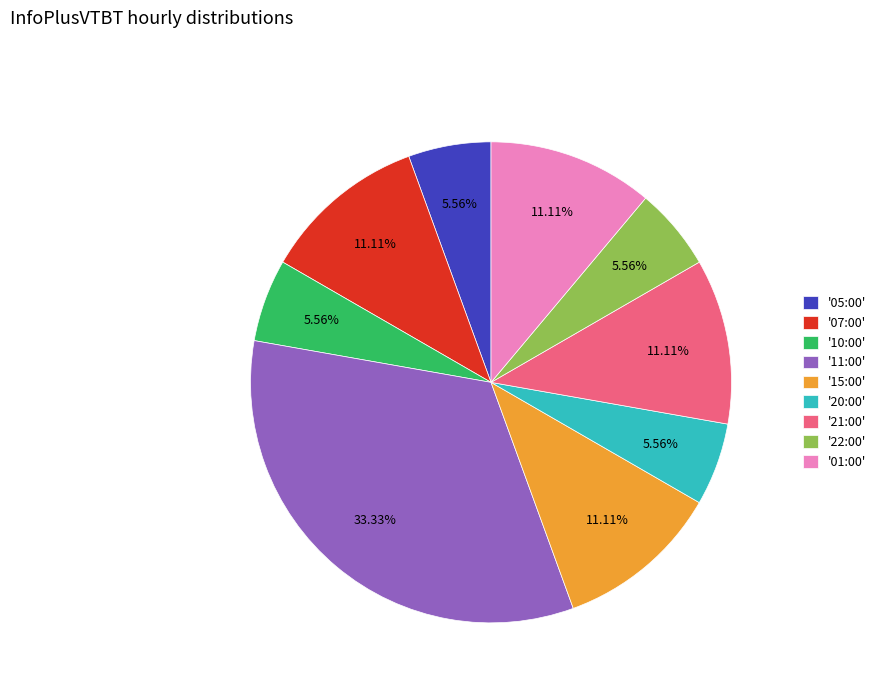

Do '11:00' and '10:00' together represent more than half of the pie?

No